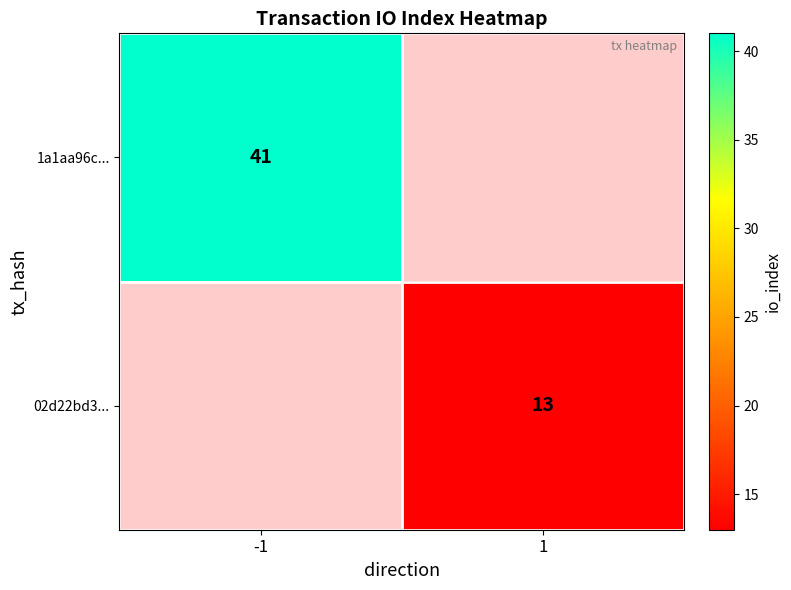

The value of 02d22bd3... at 1 is 13. True or false?

True